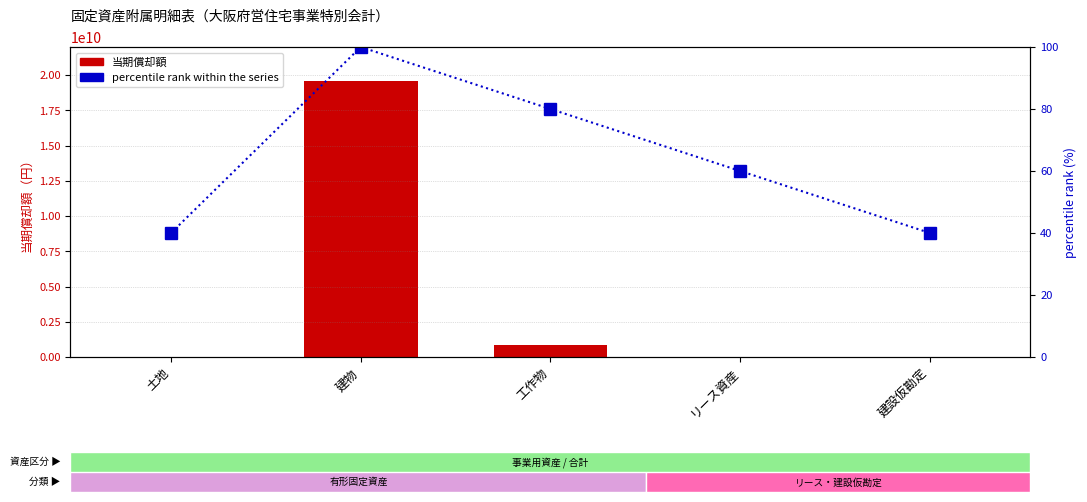

What is the label of the 1st bar from the right?

建設仮勘定